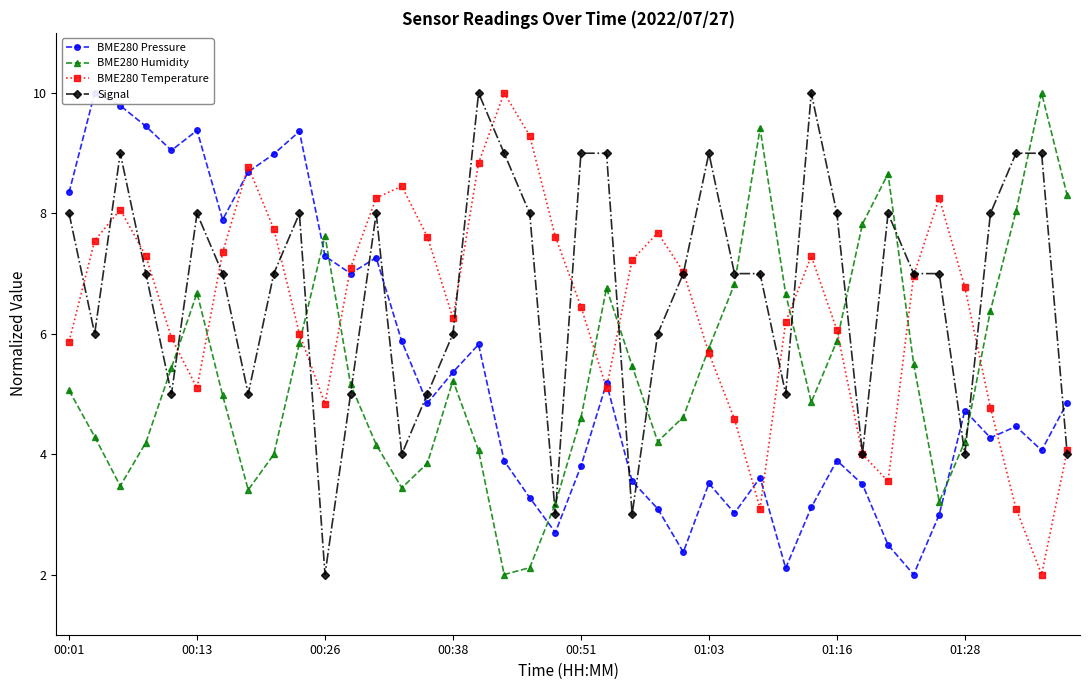

The Signal series shows 11.5 at 27. True or false?

False